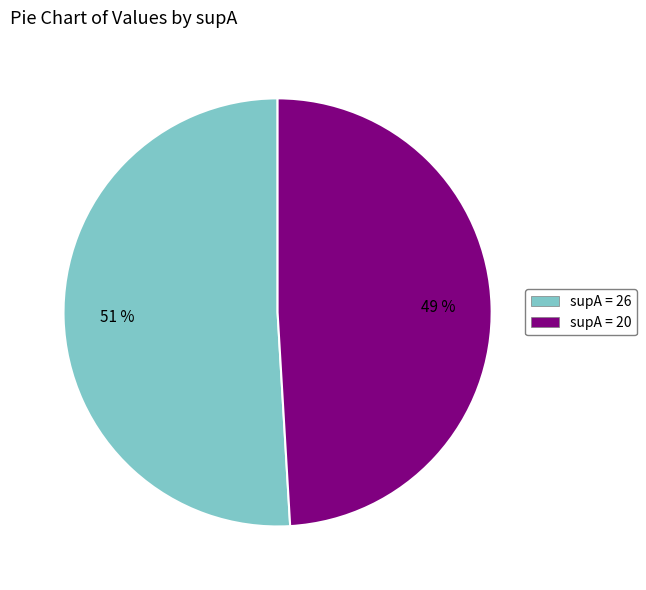

Does any single category account for the majority?

Yes